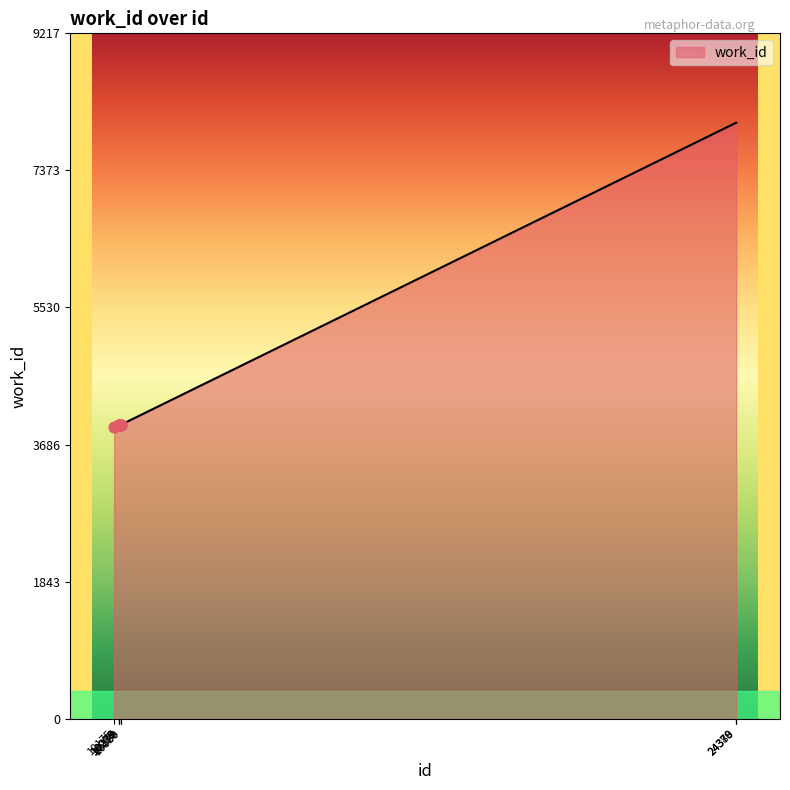

What is the ratio of the value at 10278 to the value at 24380?

0.5